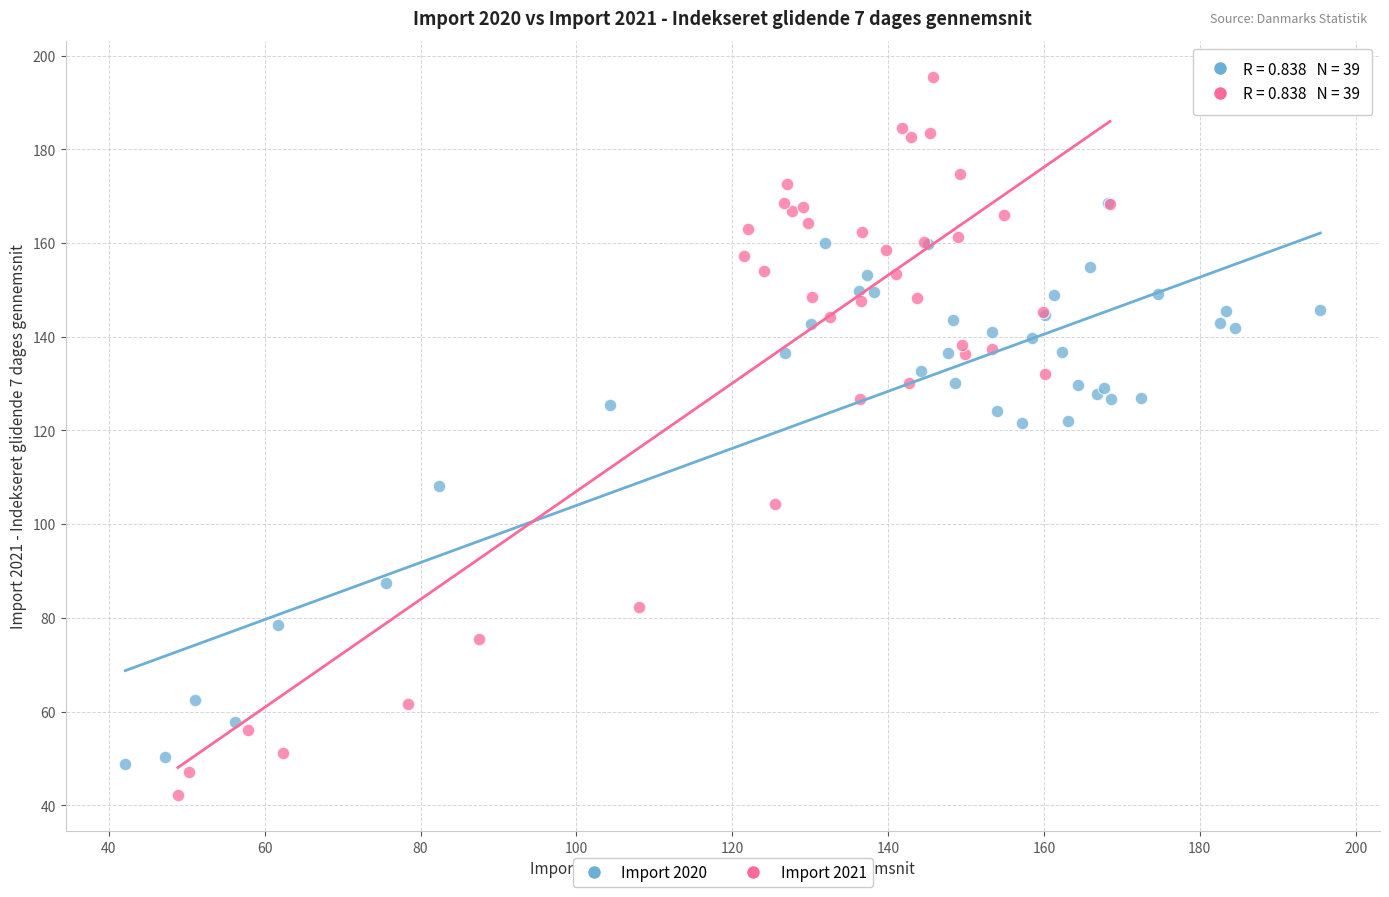

Which series reaches the maximum Y coordinate?

Import 2021